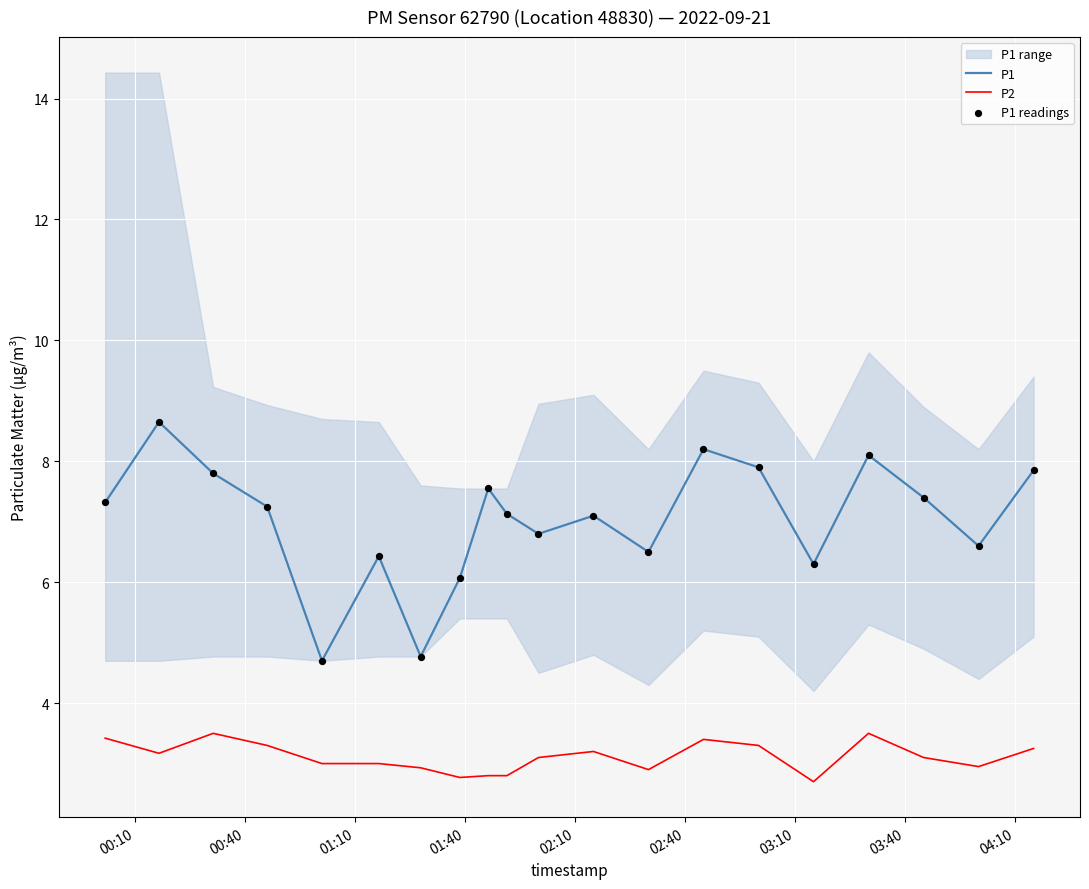

Which series reaches the minimum Y coordinate?

P2